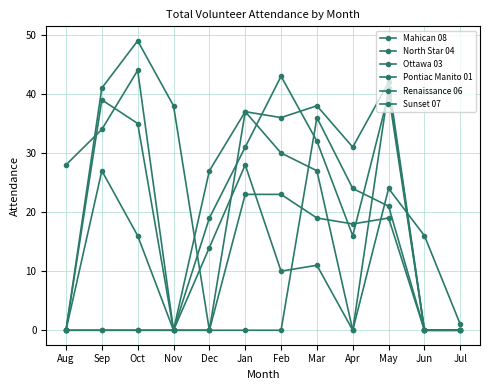

How many data points in Renaissance 06 are less than 11?

6